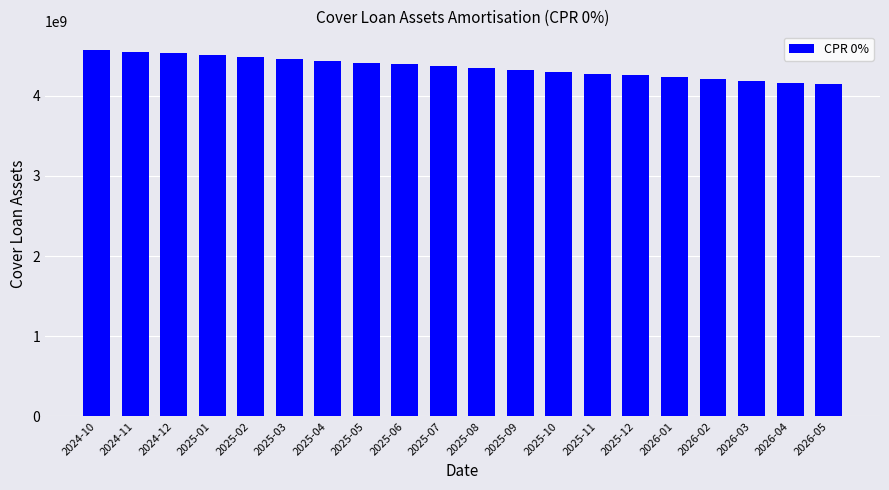

What is the change in value from 2026-03 to 2026-04?

-22823488